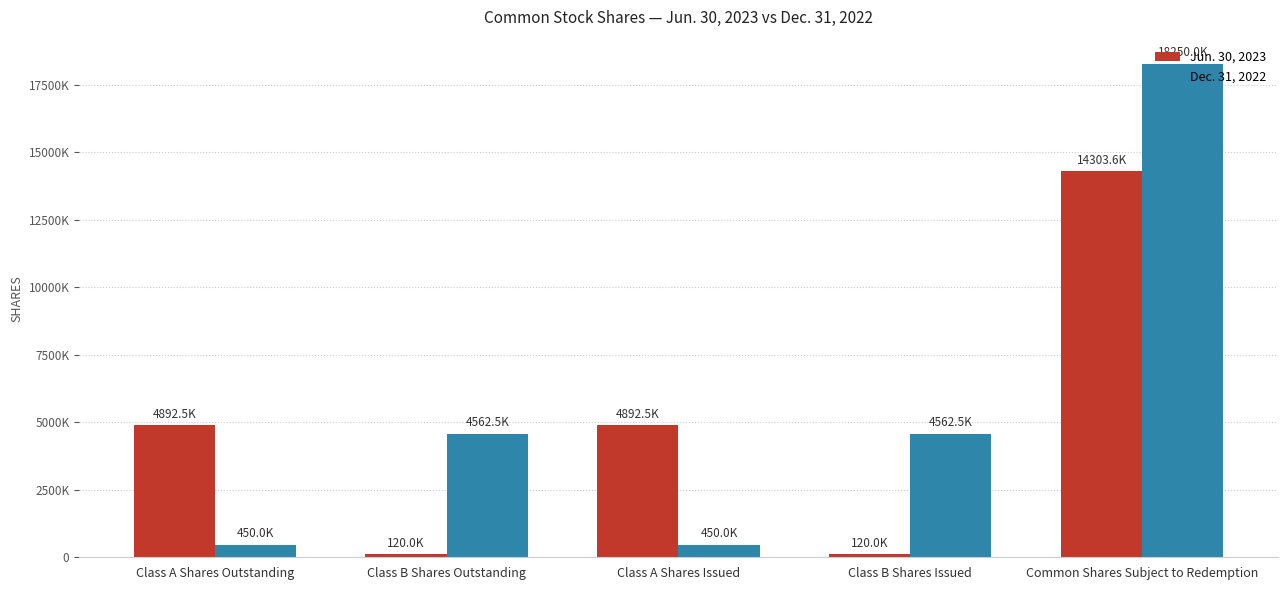

Rank the series by their maximum value, from lowest to highest.

Jun. 30, 2023, Dec. 31, 2022